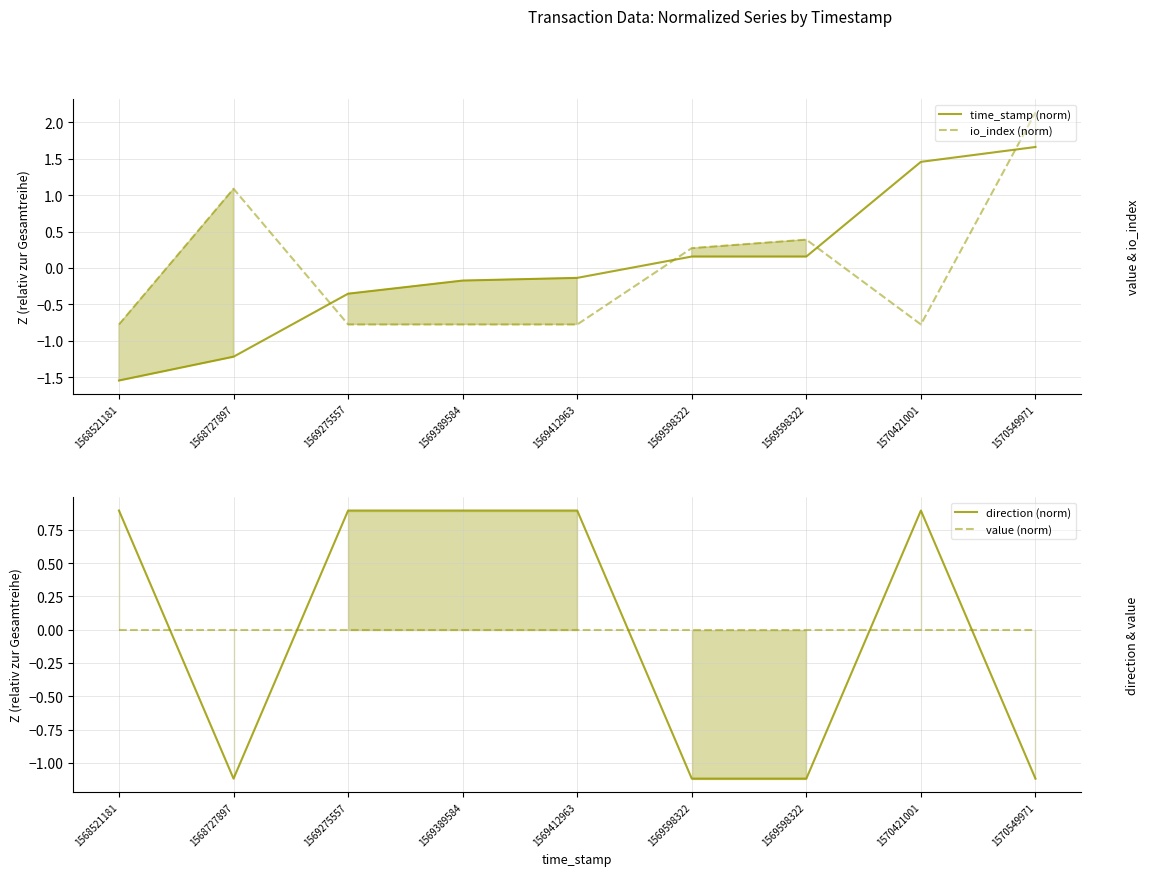

What is the difference between the maximum and second lowest values in the io_index (norm) series?

2.9